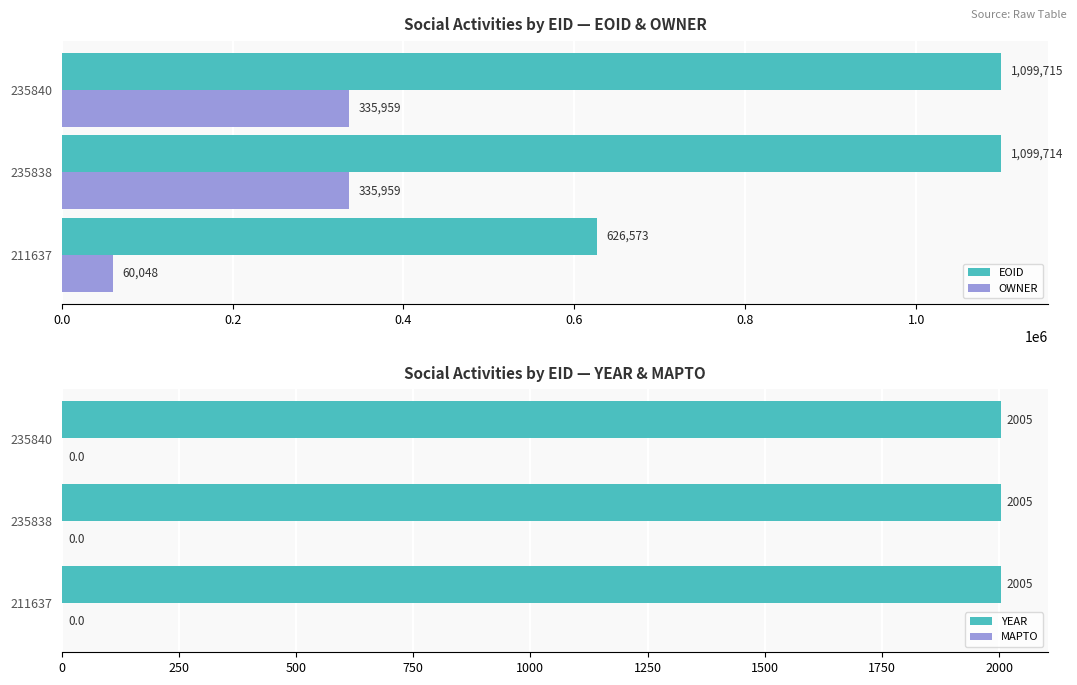

True or false: EOID has a value of 1099714 at 235838.

True